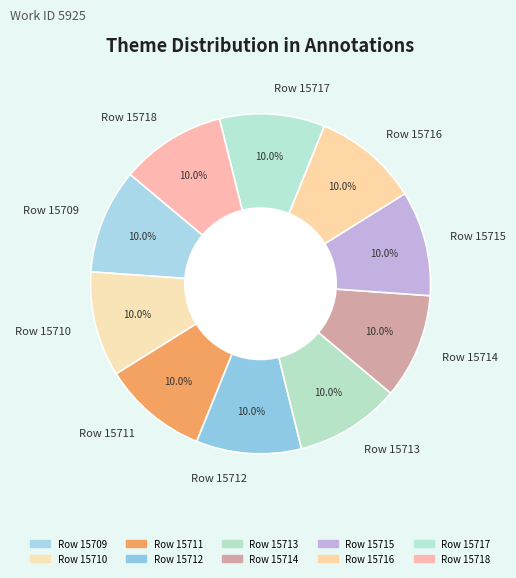

To the nearest percent, what is the combined percentage of Row 15711 and Row 15715?

20%